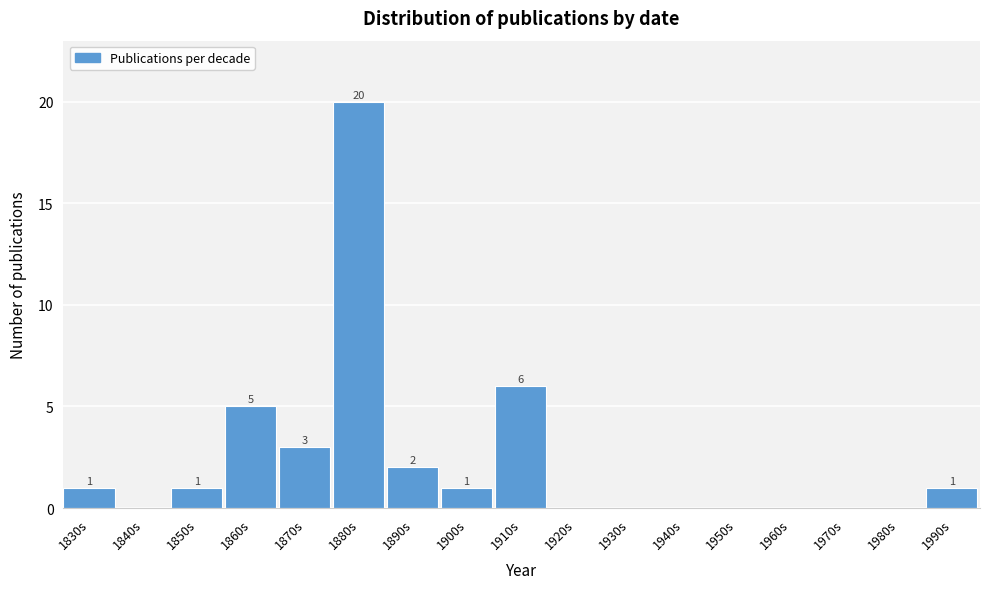

Reading left to right, transcribe all the data shown in this chart.

1830s=1	1840s=0	1850s=1	1860s=5	1870s=3	1880s=20	1890s=2	1900s=1	1910s=6	1920s=0	1930s=0	1940s=0	1950s=0	1960s=0	1970s=0	1980s=0	1990s=1